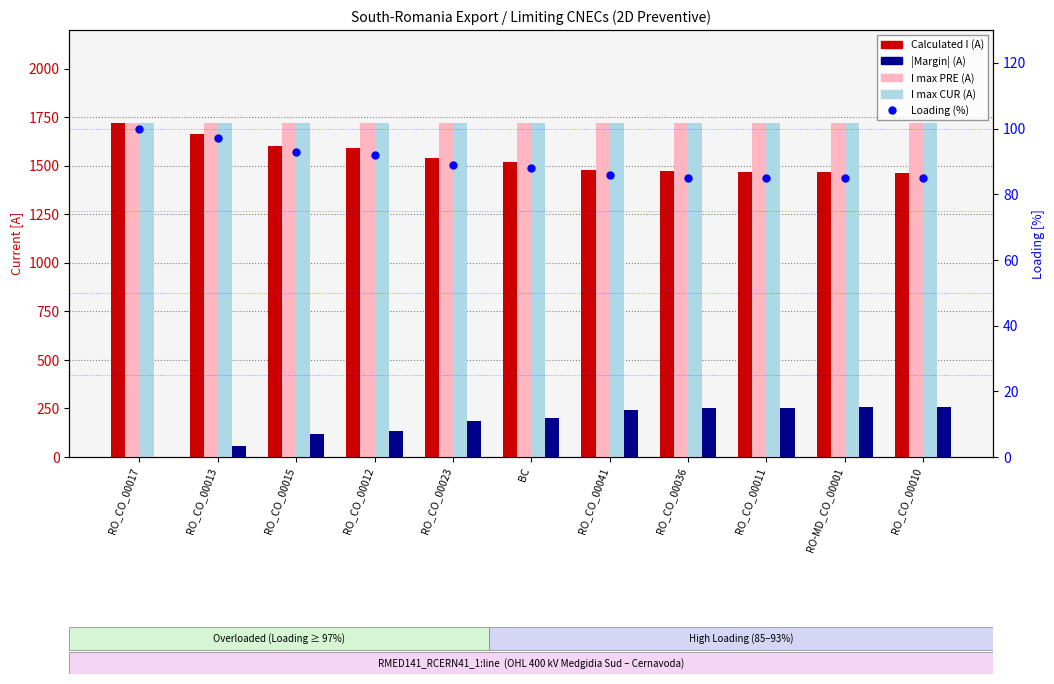

At RO_CO_00013, list the series in order from smallest to largest.

|Margin| (A), Loading (%), Calculated I (A), I max PRE (A), I max CUR (A)